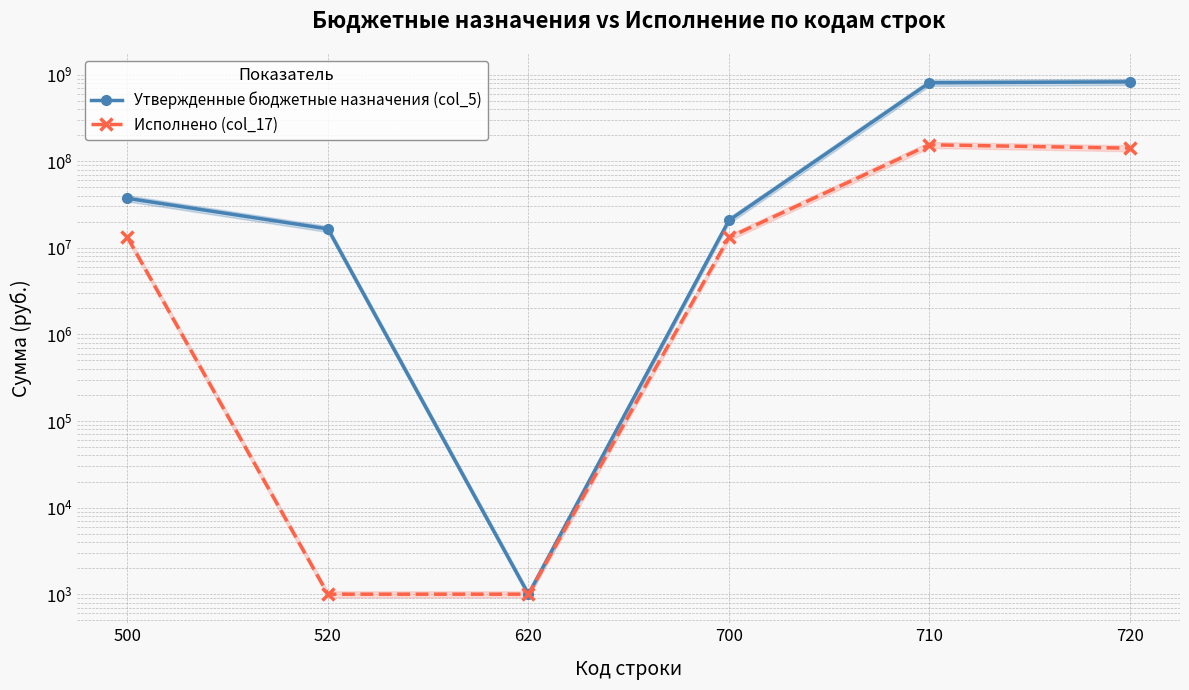

True or false: Исполнено (col_17) and Утвержденные бюджетные назначения (col_5) intersect in this chart.

False